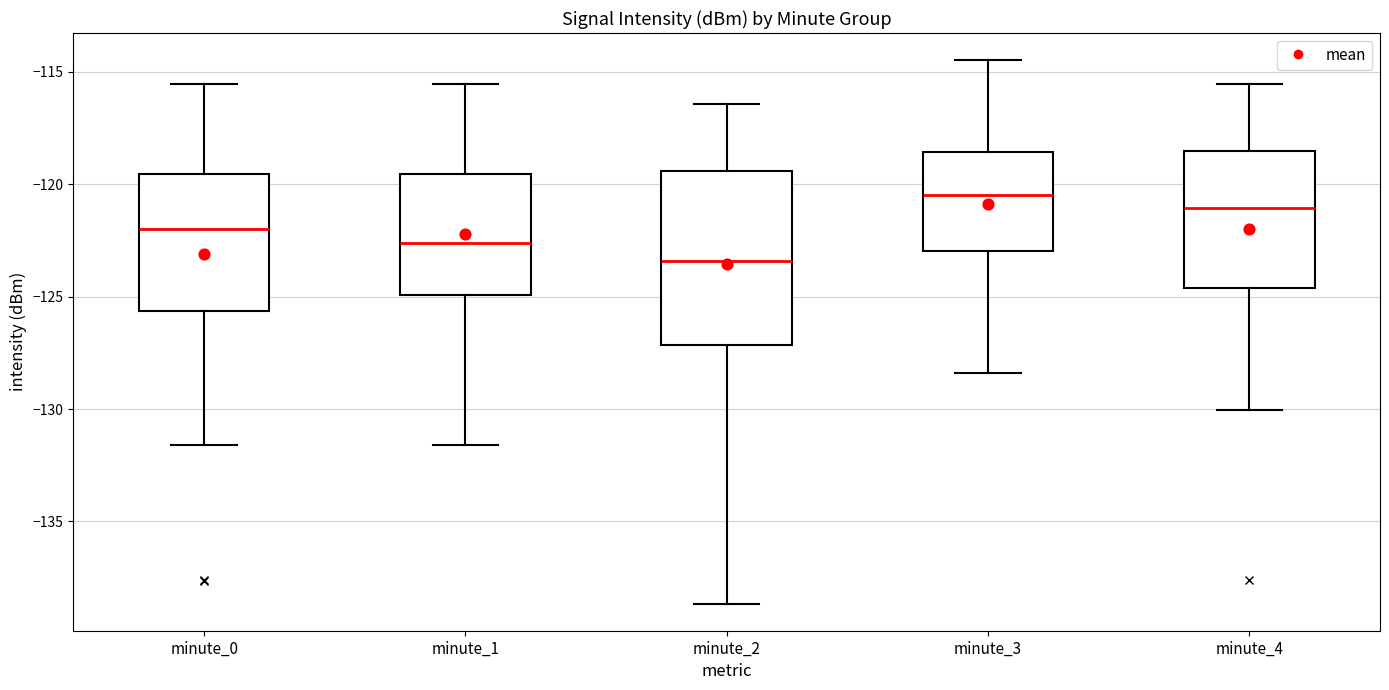

Reading left to right, transcribe this box plot: for each box, give where its median line is, the range the box spans, and where its two whiskers end, as read against the y-axis. The values are not printed on the chart, so give them approximately, as read against the axis.

minute_0: median -122.0, box -125.5 to -119.5, whiskers -131.5 to -115.5
minute_1: median -122.5, box -125.0 to -119.5, whiskers -131.5 to -115.5
minute_2: median -123.5, box -127.0 to -119.5, whiskers -138.5 to -116.5
minute_3: median -120.5, box -123.0 to -118.5, whiskers -128.5 to -114.5
minute_4: median -121.0, box -124.5 to -118.5, whiskers -130.0 to -115.5